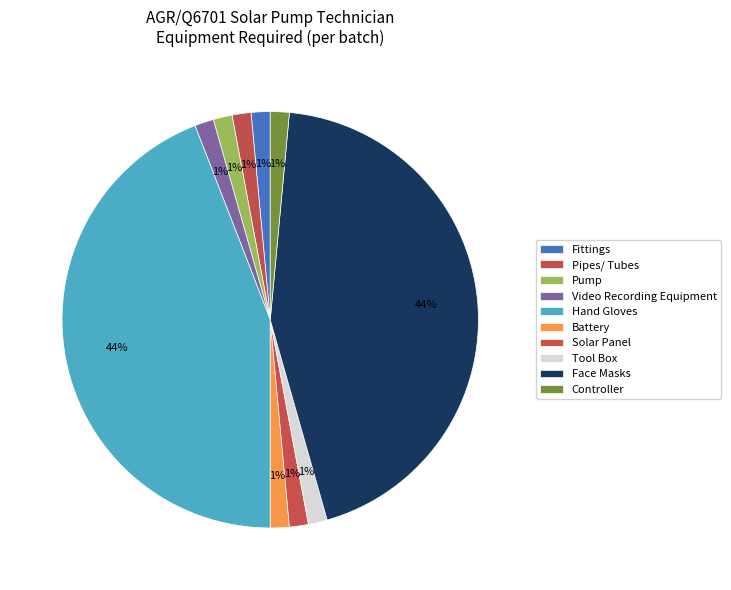

To the nearest percent, what is the average slice percentage?

10%